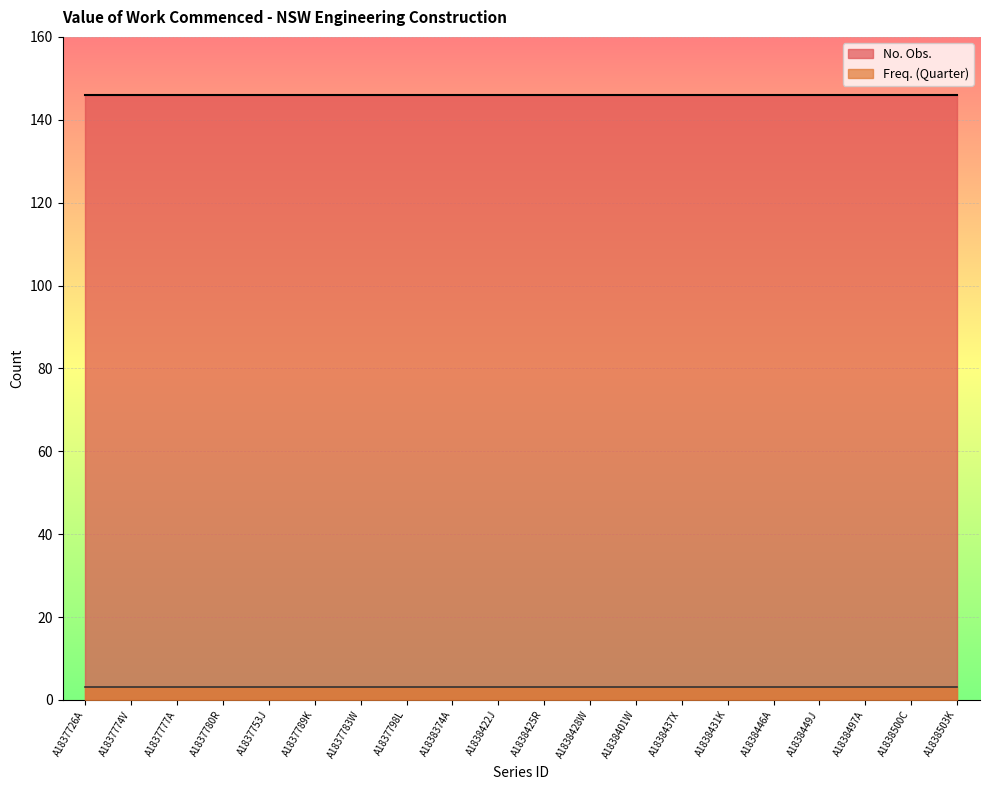

At which label is Freq. (Quarter) closest to 3?

A1837726A